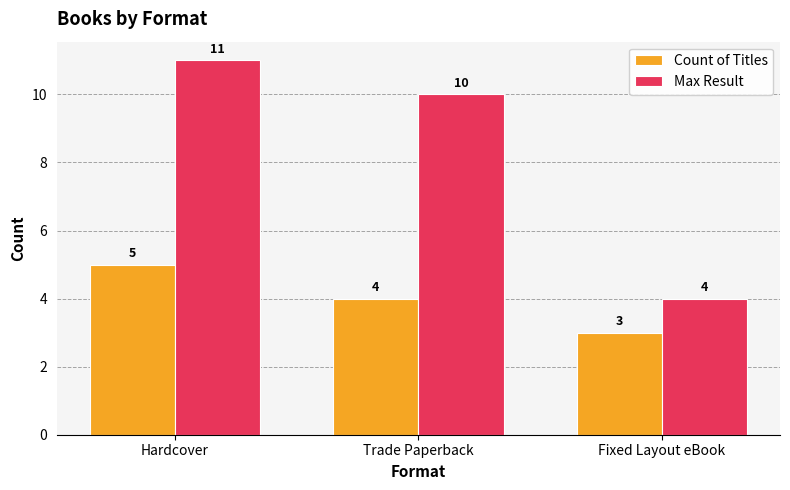

What is the average value of the Count of Titles series?

4